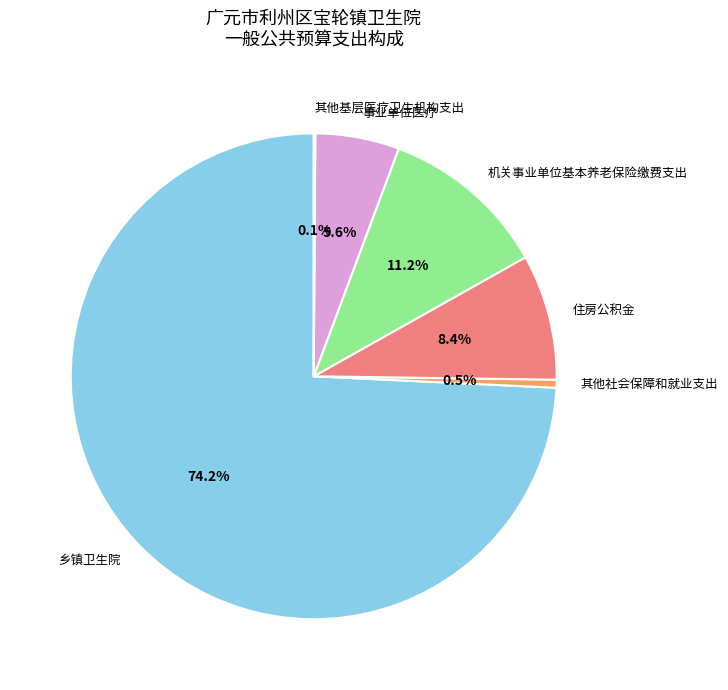

To the nearest percent, what is the average slice percentage?

17%